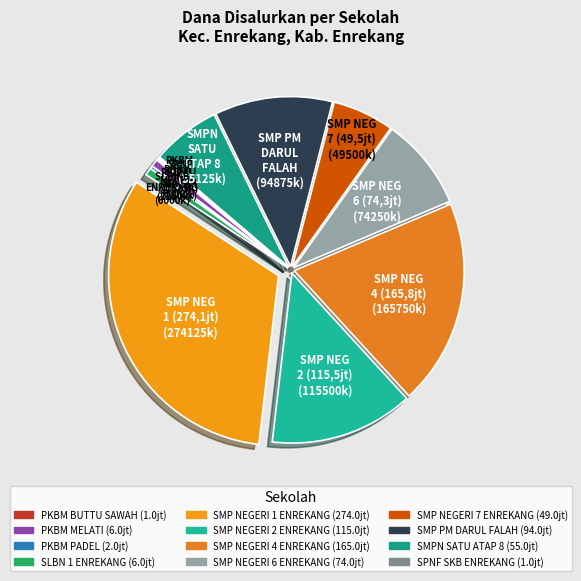

Which category has the smallest portion of the pie?

SPNF SKB ENREKANG